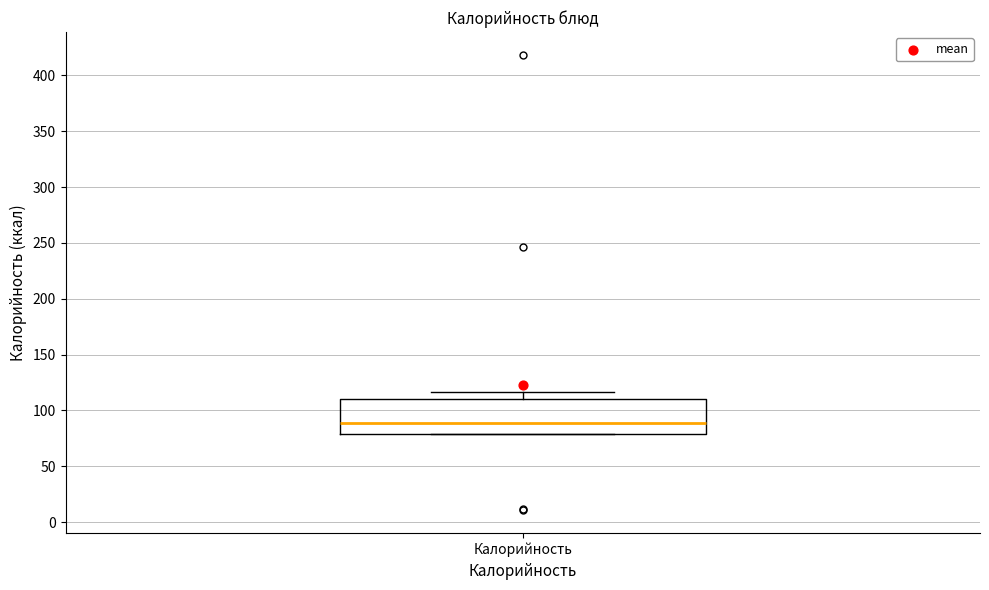

Read this box plot against the y-axis: the position of the median line, the range covered by the box, and the ends of both whiskers. The values are not printed on the chart, so give them approximately, as read against the axis.

median 90, box 80 to 110, whiskers 80 to 115